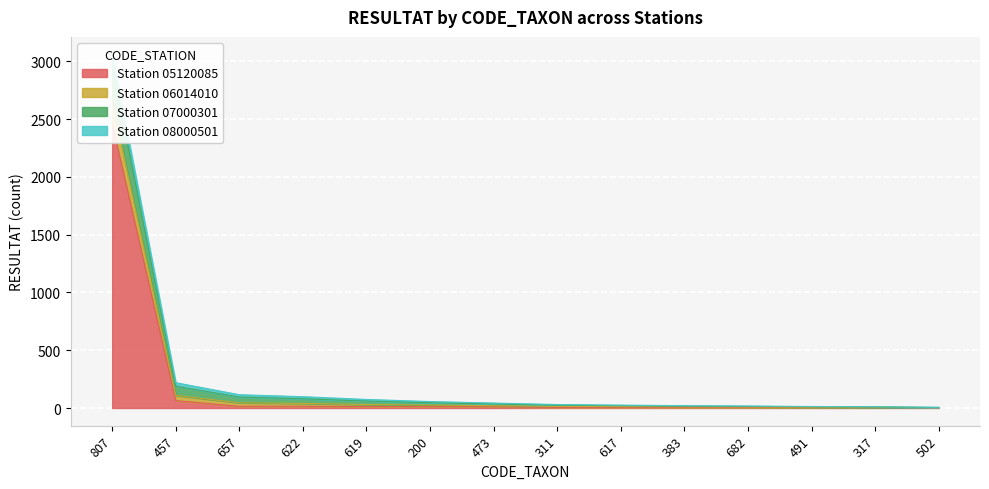

What is the difference between the maximum and minimum values in the Station 05120085 series?

2462